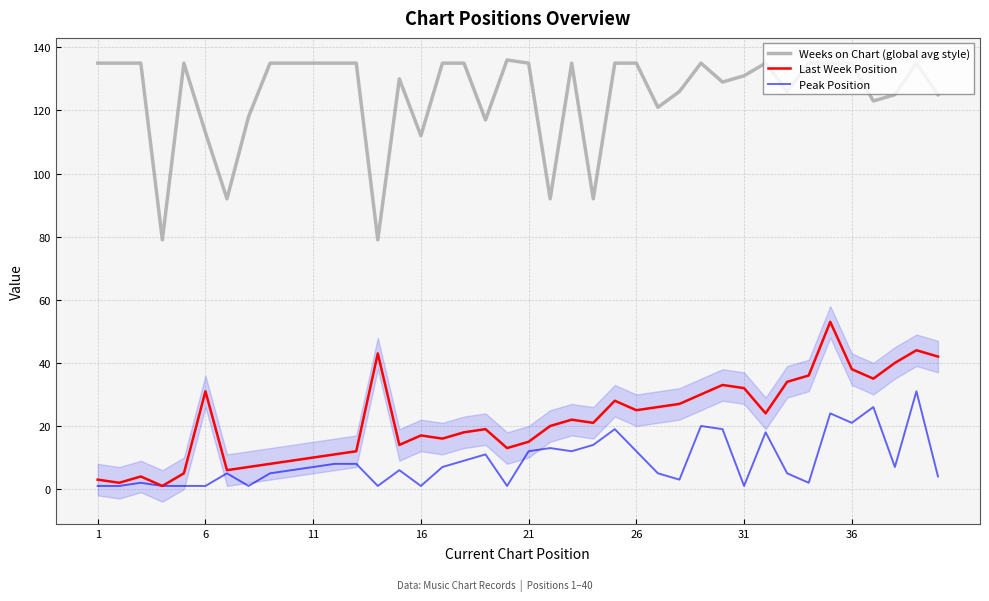

Does the chart have visible grid lines?

Yes